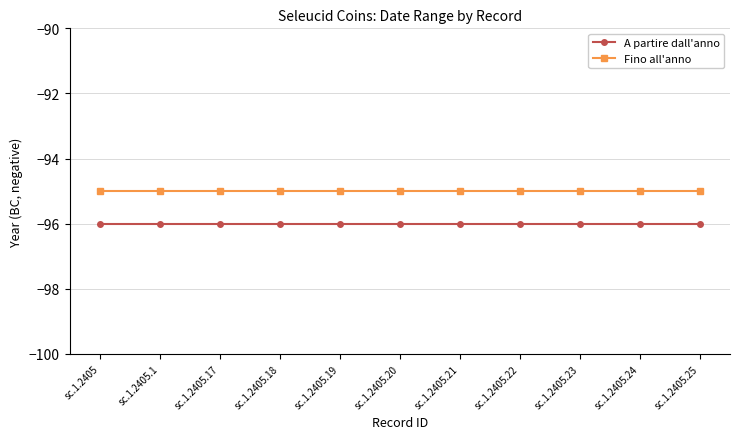

Is it true that A partire dall'anno equals -96 at sc.1.2405?

True